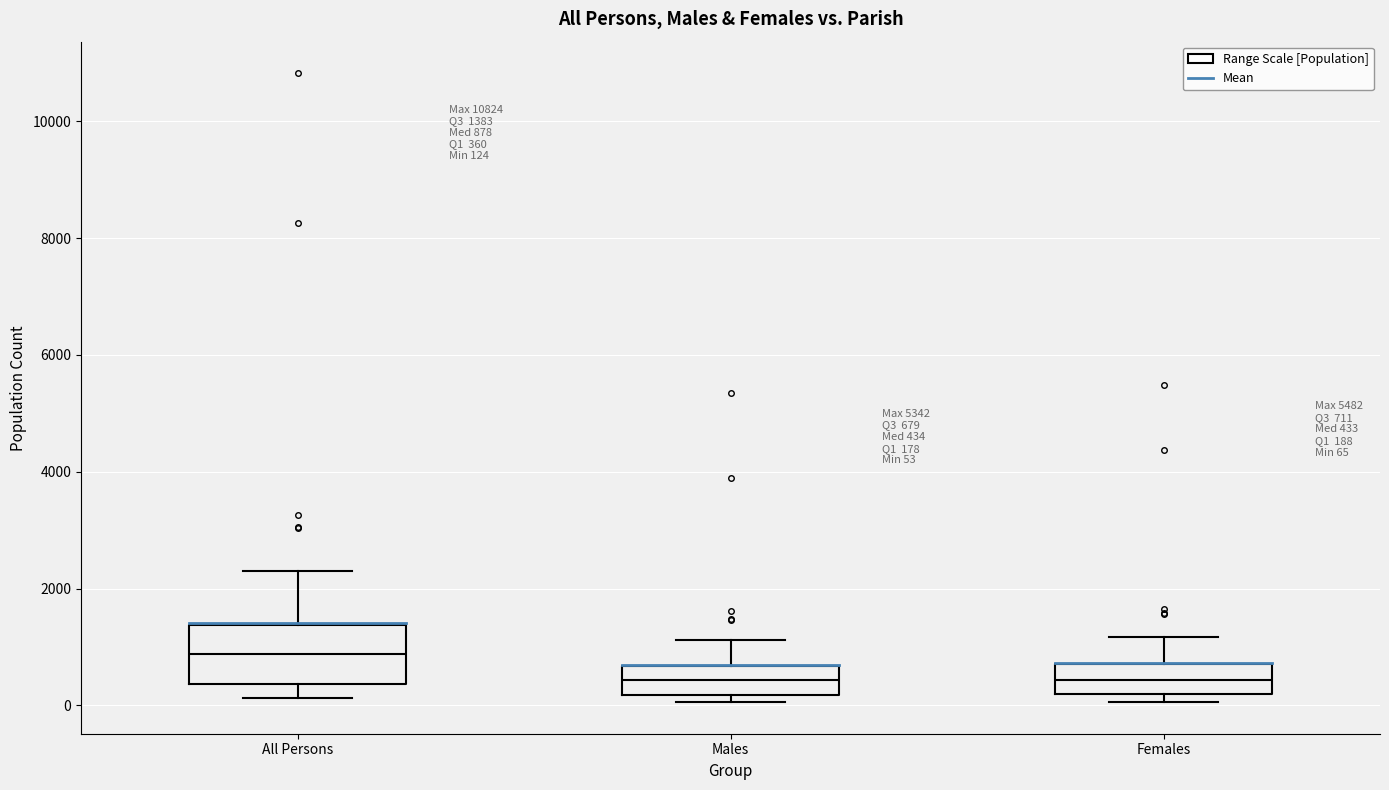

Which box is the tallest, from its lower edge to its upper edge?

All Persons